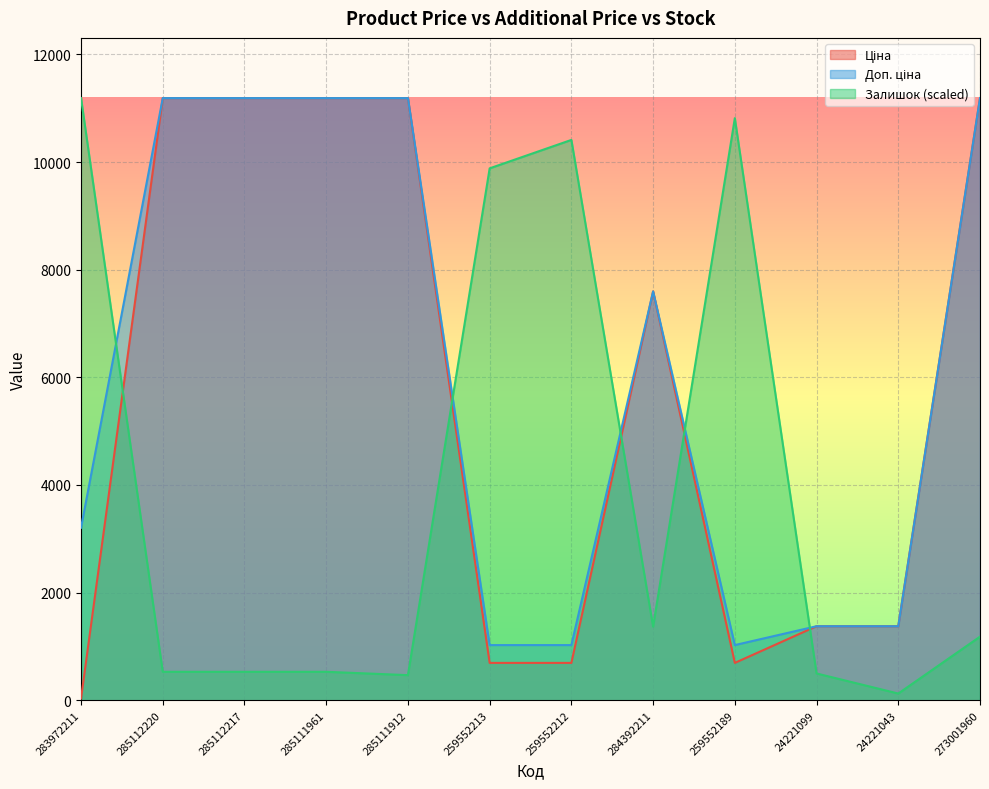

How many data points in Залишок are above 1180?

6